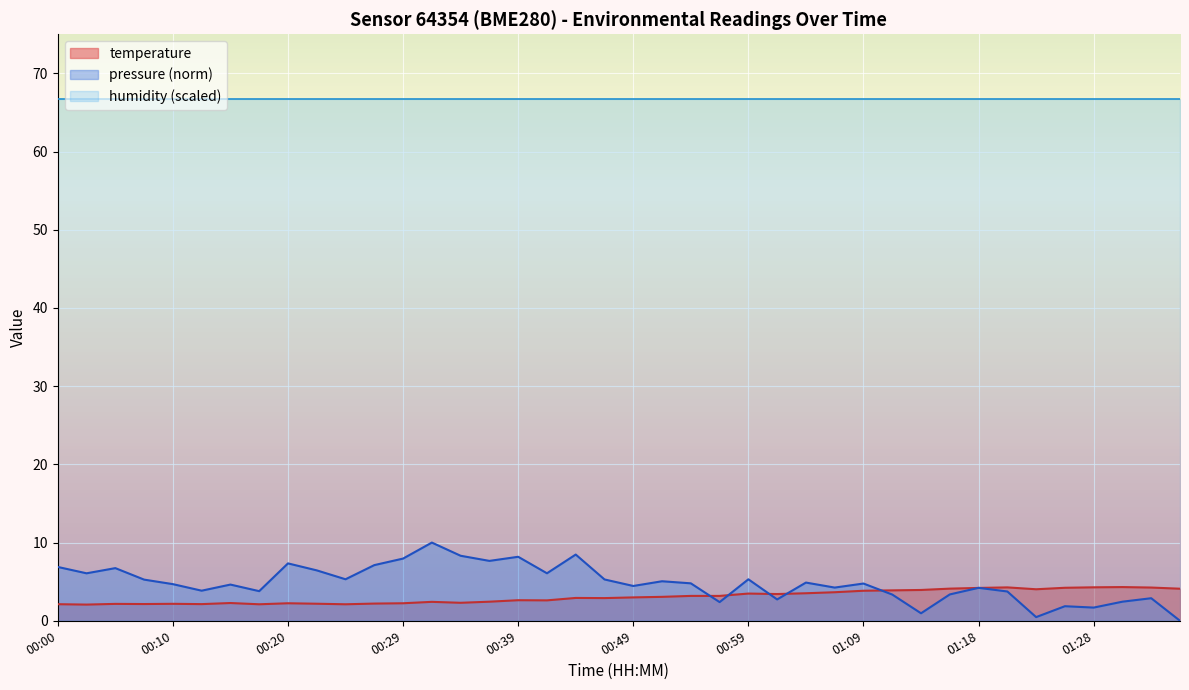

What is the value of the 31st point from the left?

3.9